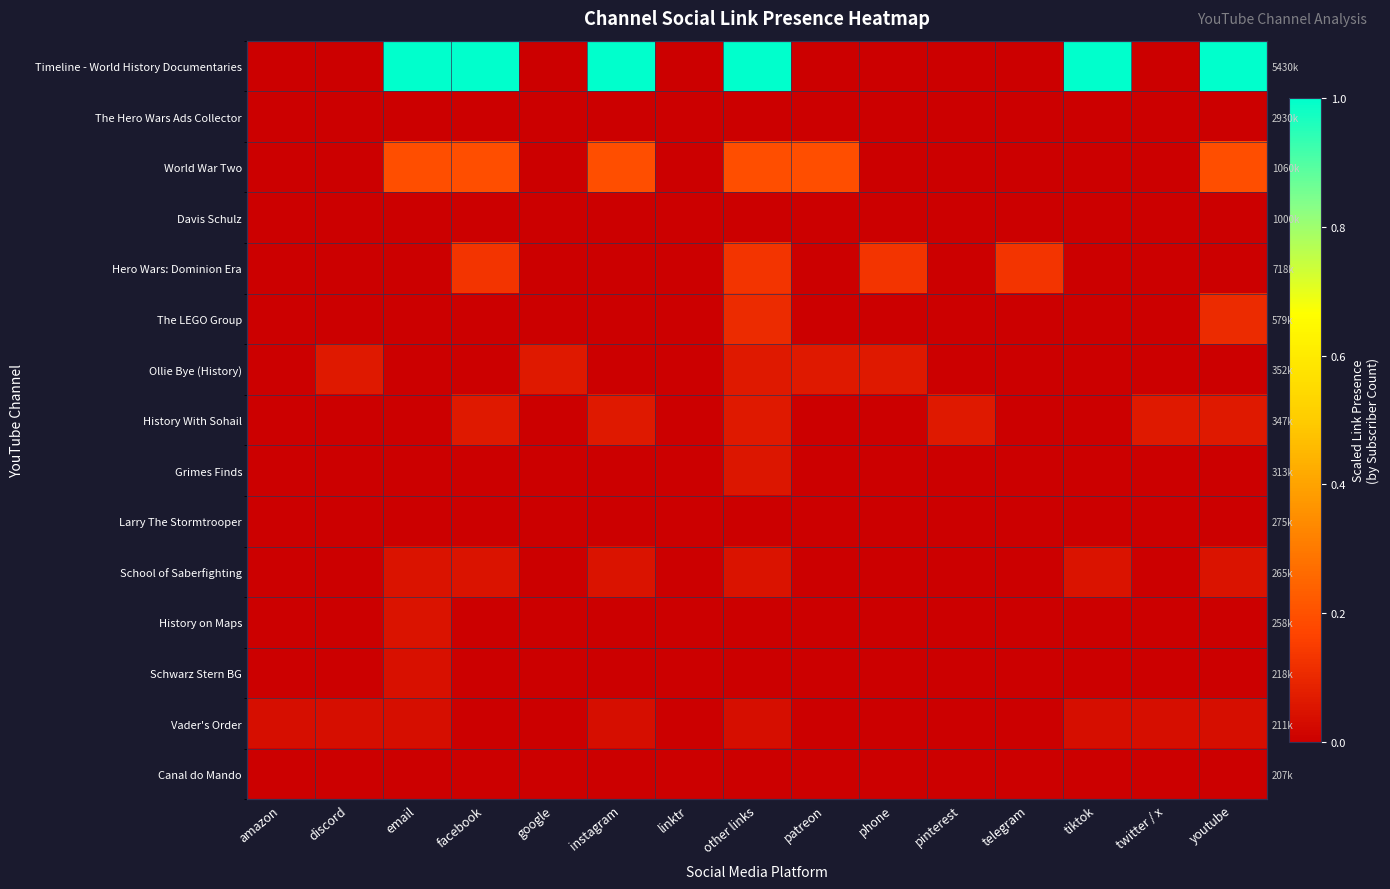

What is the greatest value displayed?

1.0